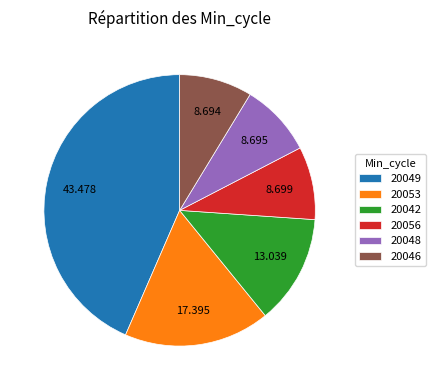

Is 20049 the majority of the pie?

No